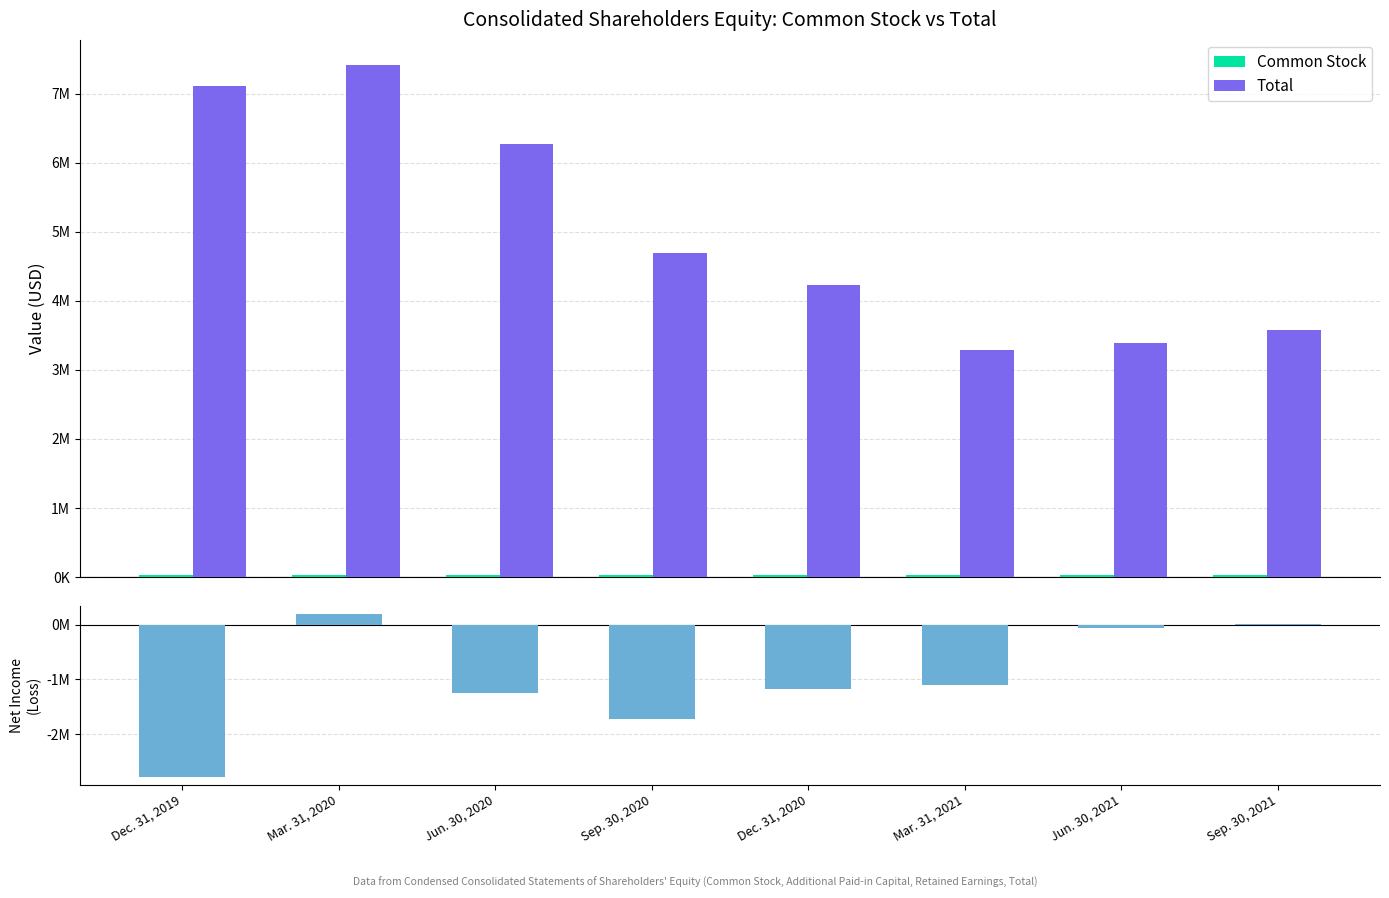

What position from the right is Sep. 30, 2021?

1